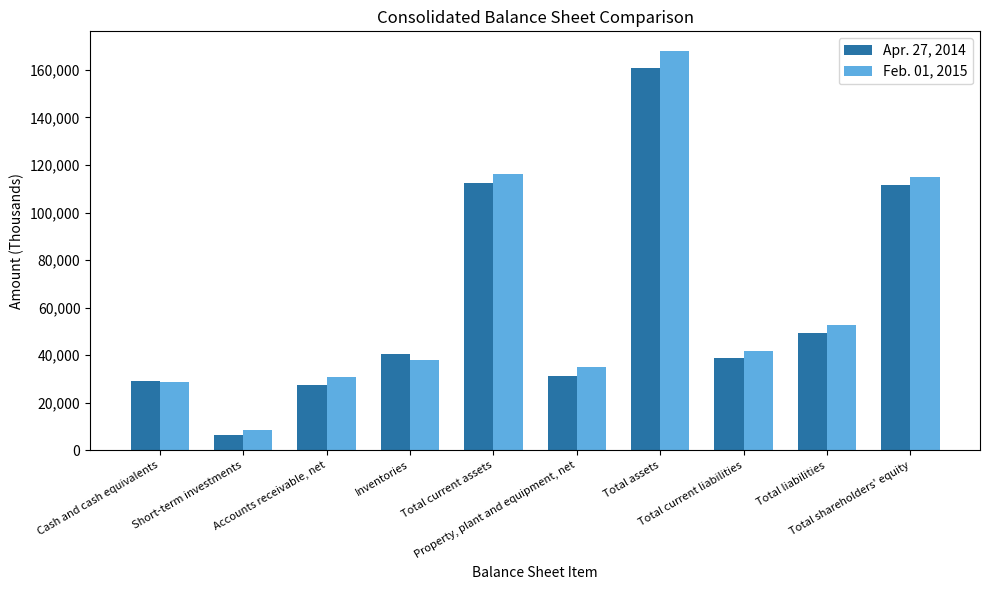

Which series has the largest range (max minus min)?

Feb. 01, 2015